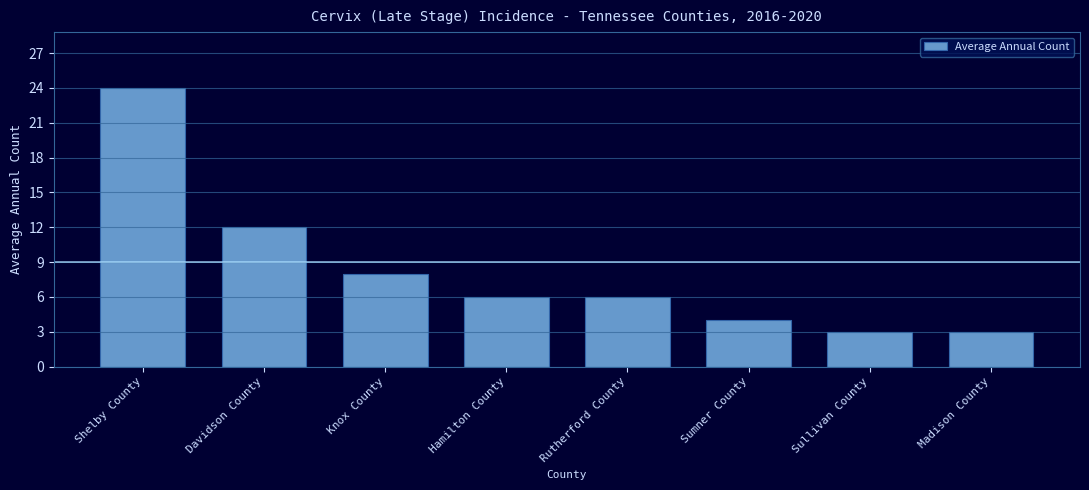

The chart shows a value of 1 at Madison County. True or false?

False